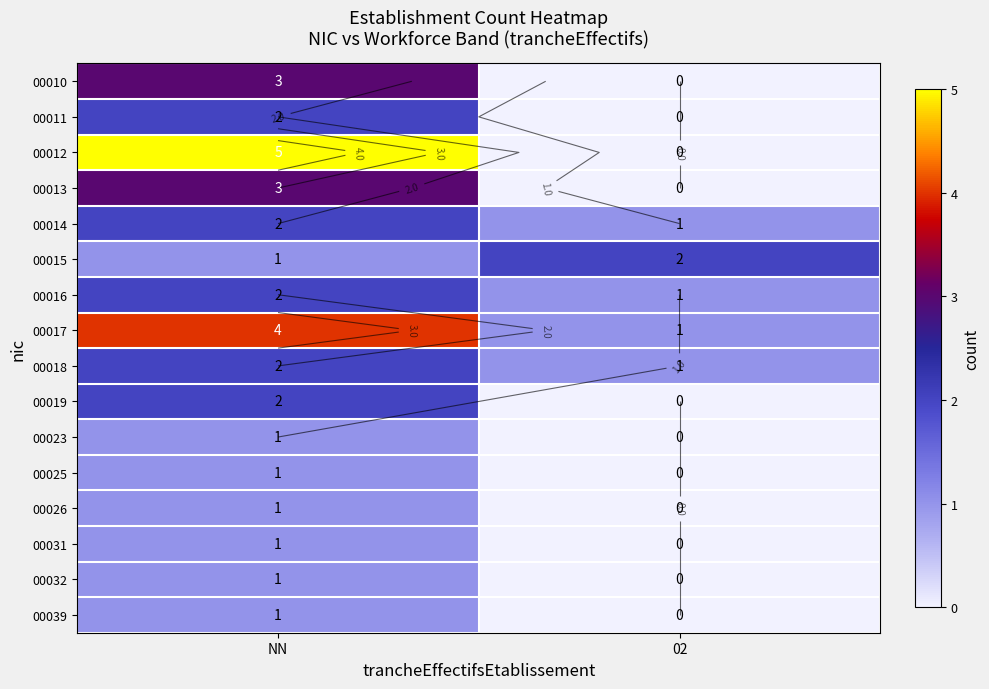

What is the total value across all series at NN?

32